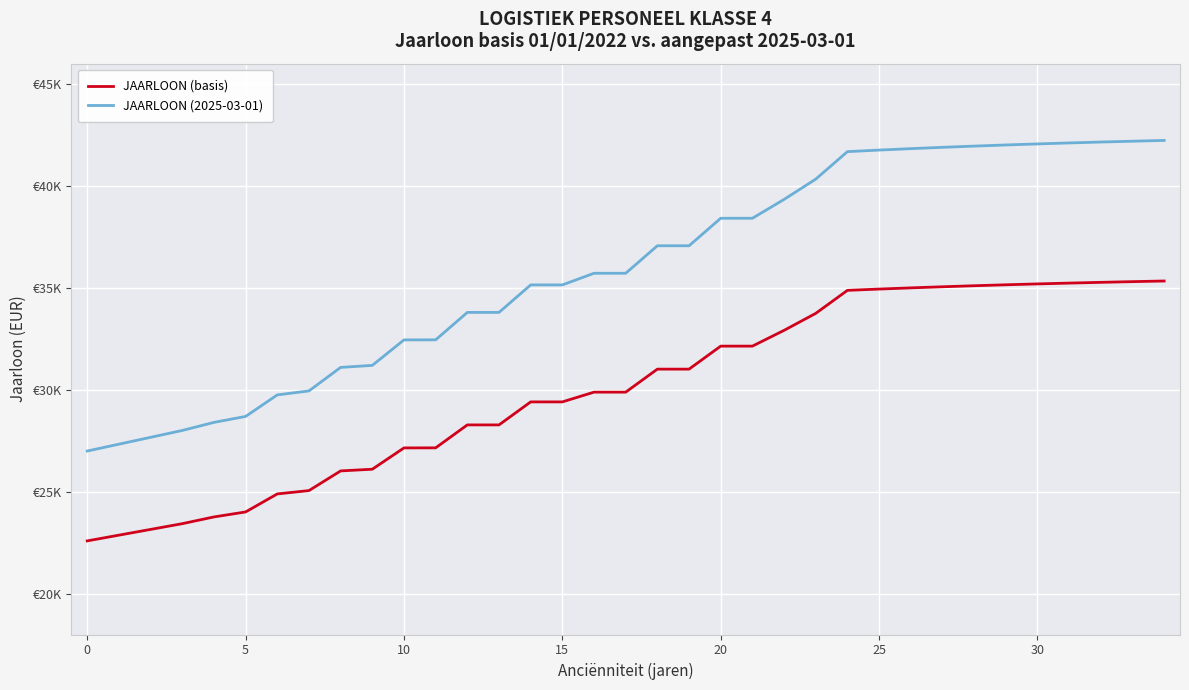

Is this an area chart (filled region under the line)?

No